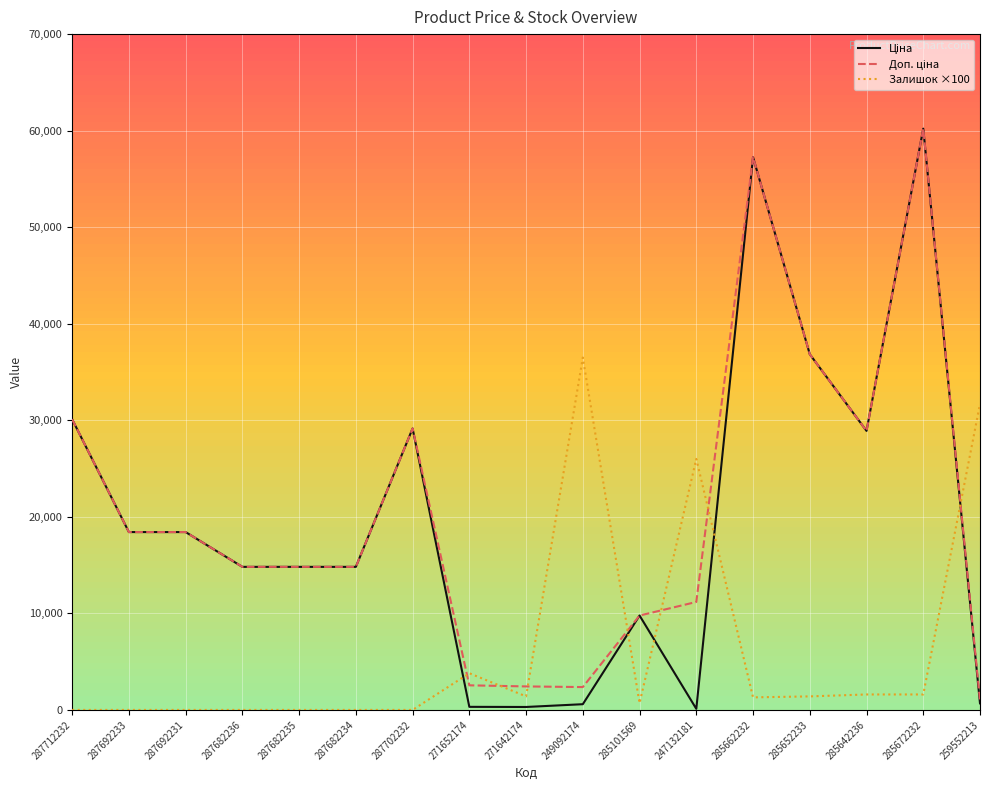

What position from the right is 247132181?

6